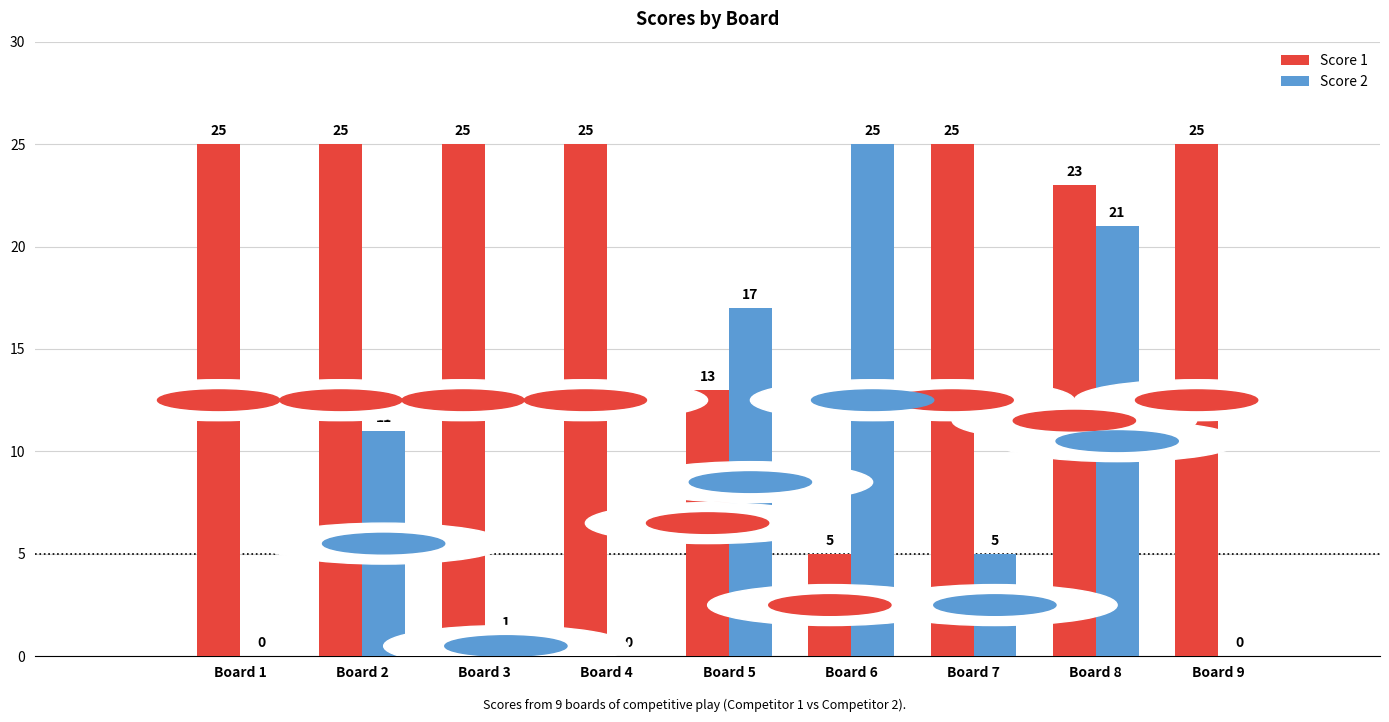

How many groups of bars are there?

9